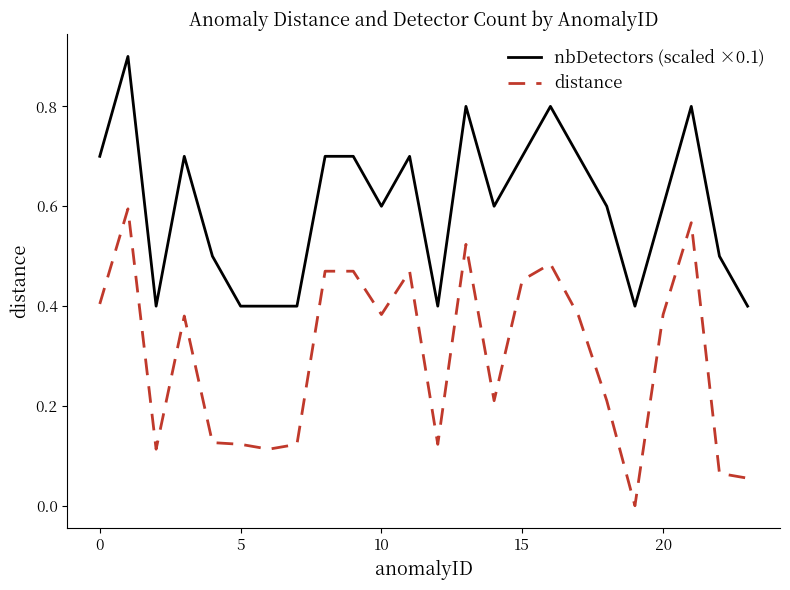

What are all the series names shown in the legend?

nbDetectors (scaled ×0.1), distance